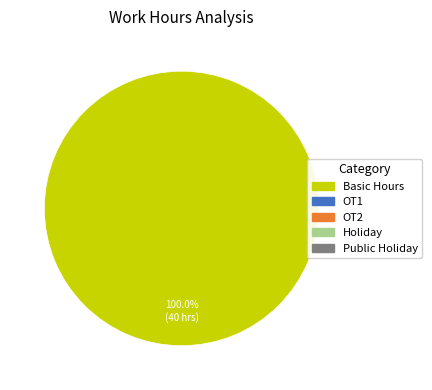

Is there a majority slice in this chart?

Yes